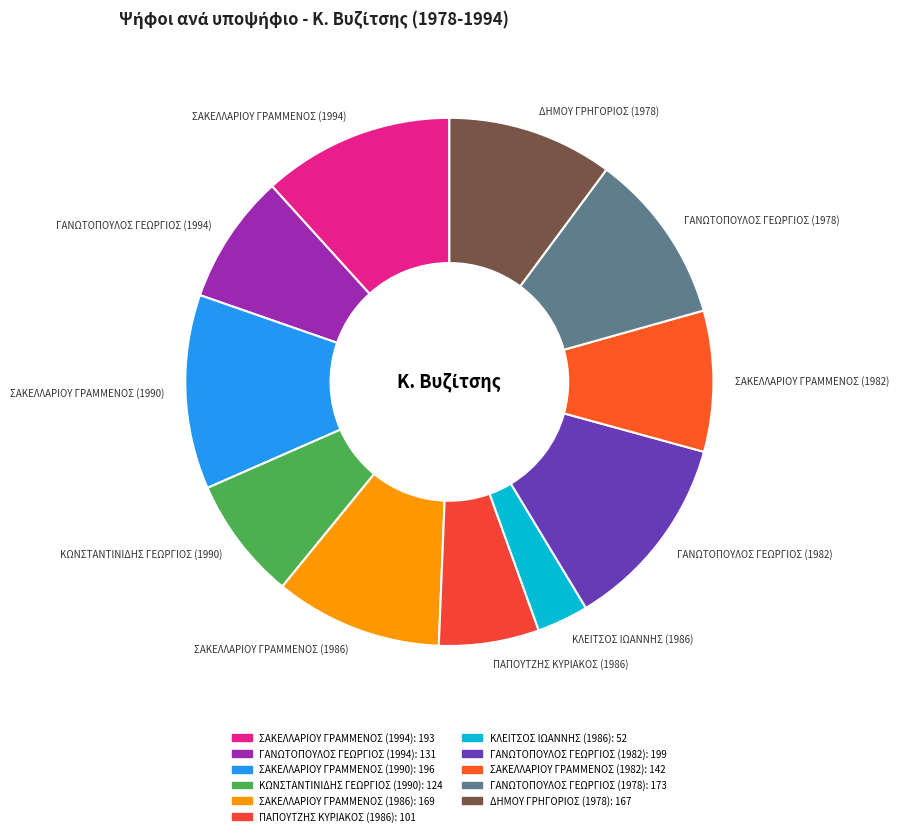

Is it true that ΓΑΝΩΤΟΠΟΥΛΟΣ ΓΕΩΡΓΙΟΣ (1994) is 13% of the pie?

False